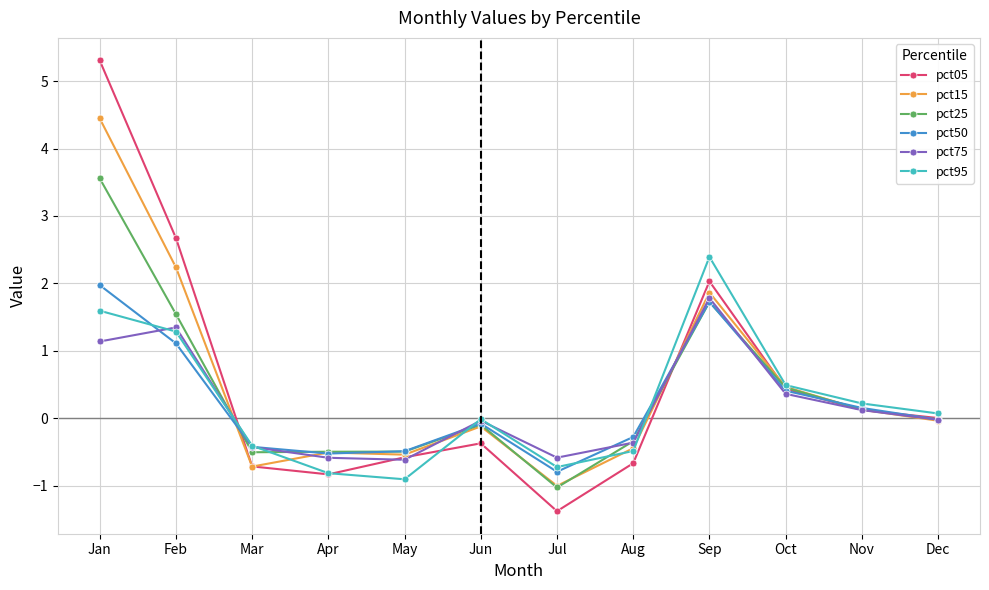

Which series has the widest spread of values?

pct05